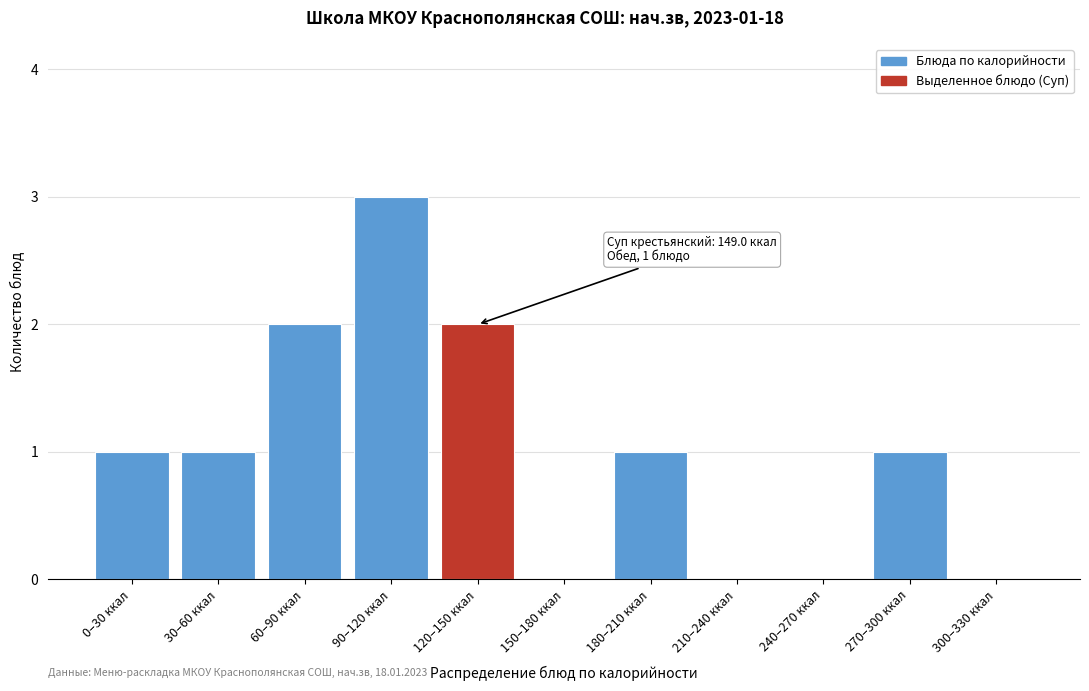

Reading right to left, extract all data points from this chart.

300–330 ккал=0	270–300 ккал=1	240–270 ккал=0	210–240 ккал=0	180–210 ккал=1	150–180 ккал=0	120–150 ккал=2	90–120 ккал=3	60–90 ккал=2	30–60 ккал=1	0–30 ккал=1